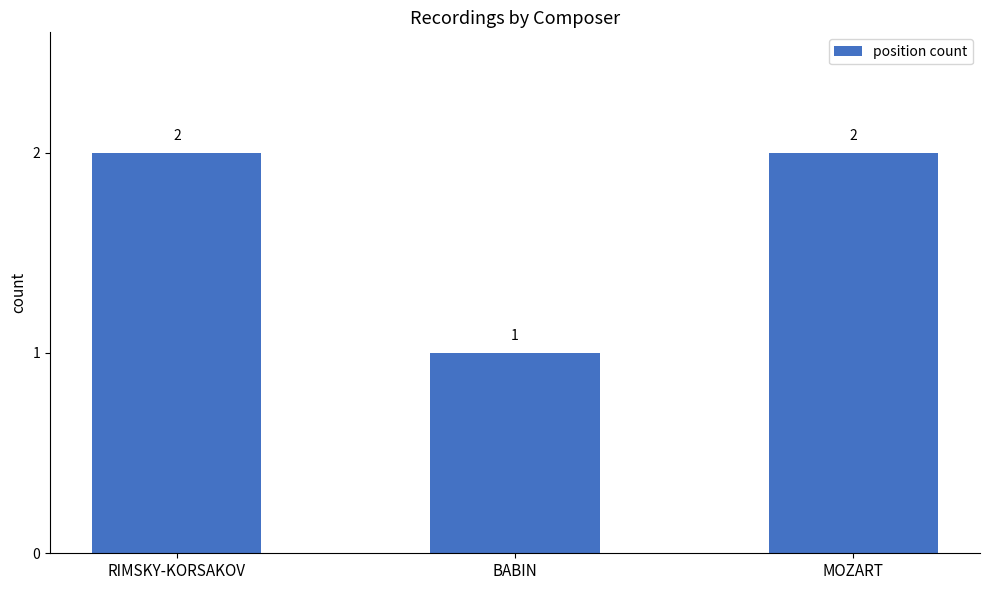

Does the chart contain stacked bars?

No